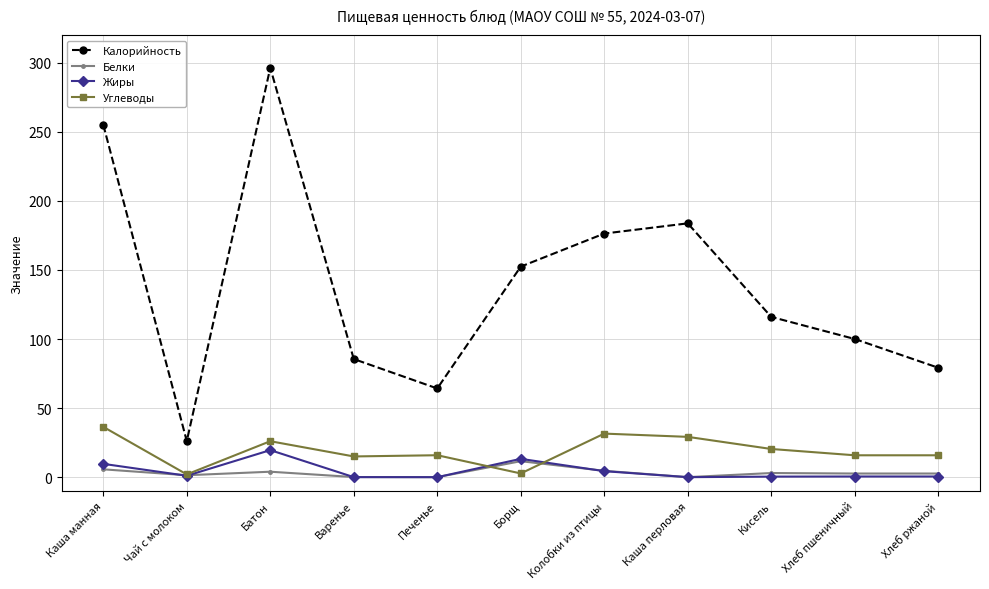

Which series changed the most between Каша перловая and Хлеб пшеничный?

Калорийность